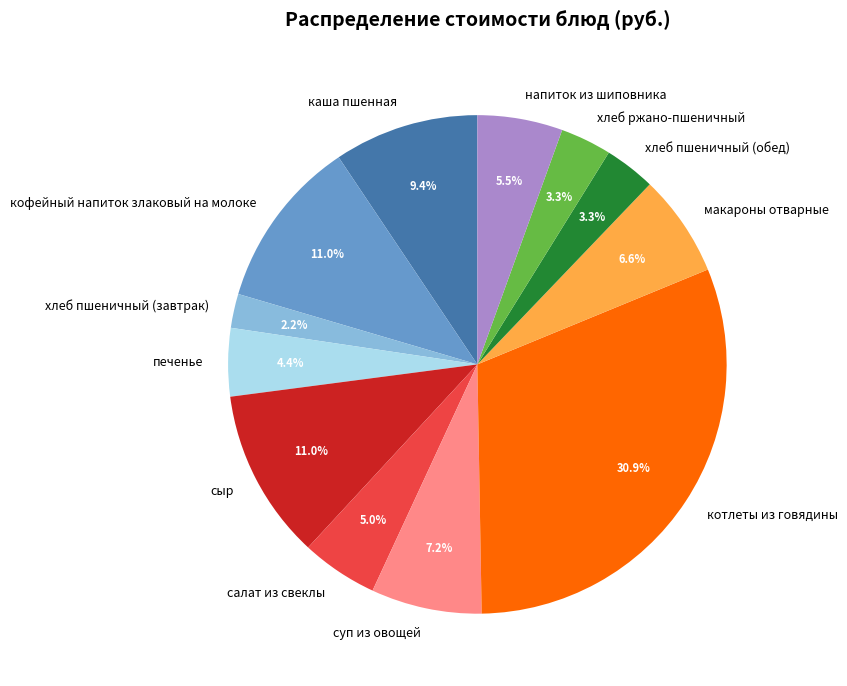

Does суп из овощей account for over 50% of the chart?

No